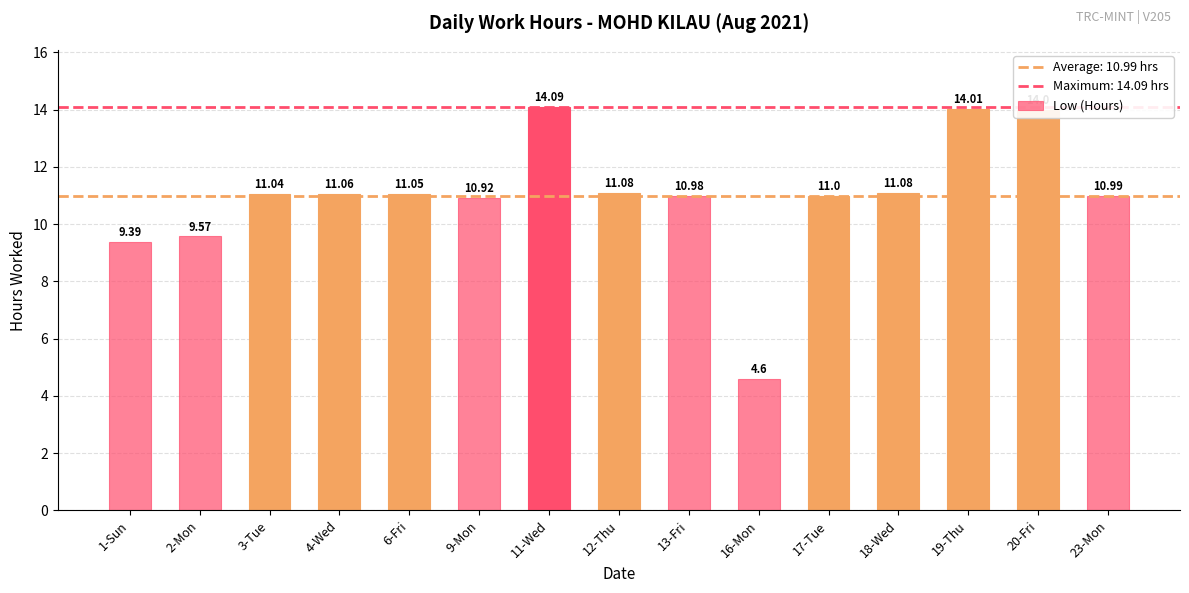

How many values are below 11?

6